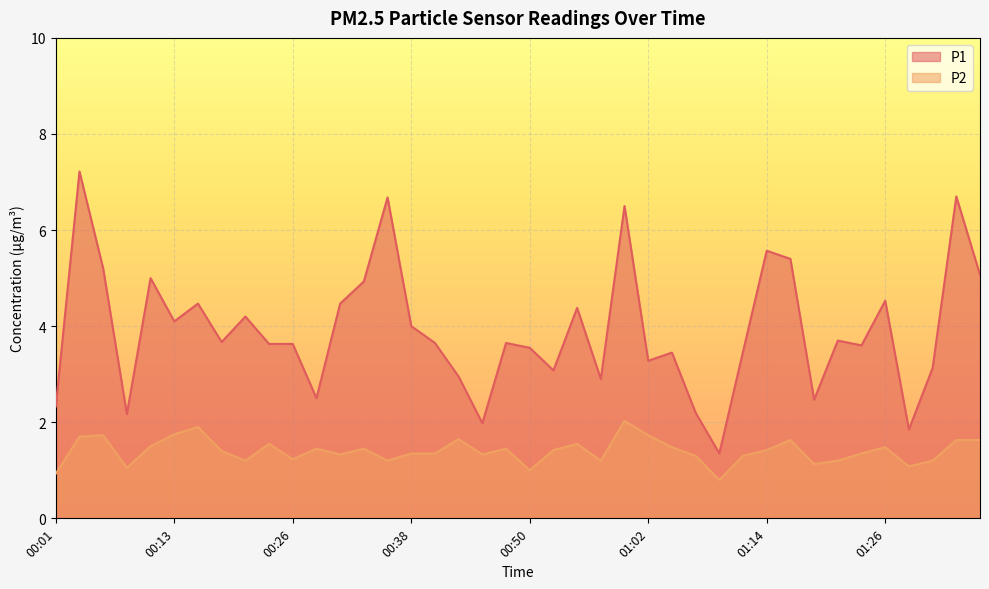

Reading left to right, list all the values displayed in this chart.

P1: 00:01=2.3	00:03=7.2	00:06=5.2	00:08=2.2	00:11=5.0	00:13=4.1	00:16=4.5	00:18=3.7	00:21=4.2	00:23=3.6	00:26=3.6	00:28=2.5	00:30=4.5	00:33=4.9	00:35=6.7	00:38=4.0	00:40=3.6	00:43=3.0	00:45=2.0	00:47=3.6	00:50=3.5	00:52=3.1	00:55=4.4	00:57=2.9	01:00=6.5	01:02=3.3	01:05=3.5	01:07=2.2	01:09=1.4	01:12=3.5	01:14=5.6	01:17=5.4	01:19=2.5	01:22=3.7	01:24=3.6	01:26=4.5	01:29=1.9	01:31=3.1	01:34=6.7	01:36=5.1
P2: 00:01=0.9	00:03=1.7	00:06=1.7	00:08=1.1	00:11=1.5	00:13=1.8	00:16=1.9	00:18=1.4	00:21=1.2	00:23=1.6	00:26=1.2	00:28=1.4	00:30=1.3	00:33=1.4	00:35=1.2	00:38=1.4	00:40=1.4	00:43=1.6	00:45=1.3	00:47=1.4	00:50=1.0	00:52=1.4	00:55=1.6	00:57=1.2	01:00=2.0	01:02=1.7	01:05=1.5	01:07=1.3	01:09=0.8	01:12=1.3	01:14=1.4	01:17=1.6	01:19=1.1	01:22=1.2	01:24=1.4	01:26=1.5	01:29=1.1	01:31=1.2	01:34=1.6	01:36=1.6